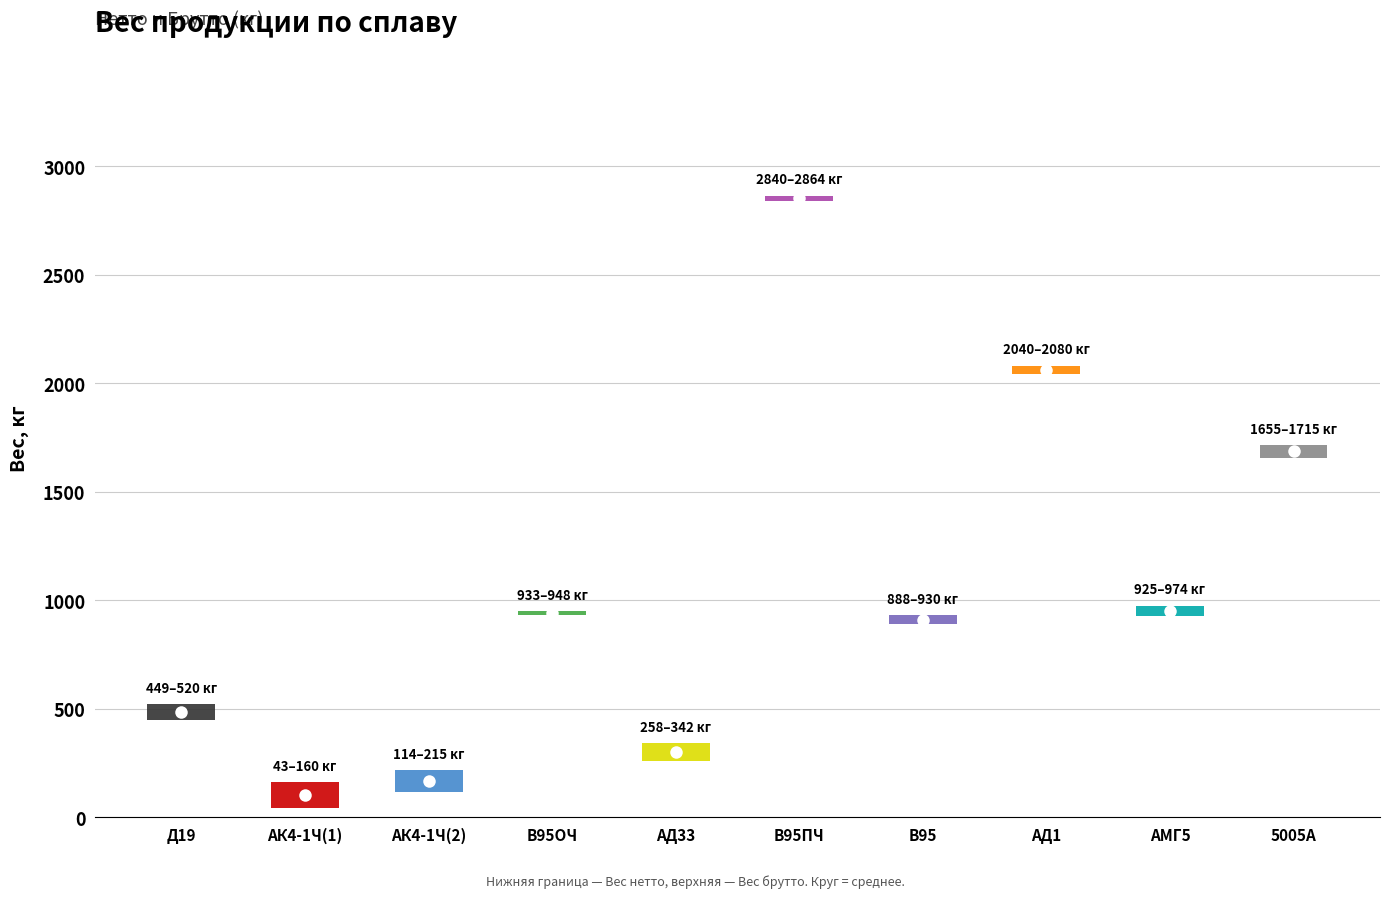

What is the difference between the highest and lowest values at АМГ5?

49